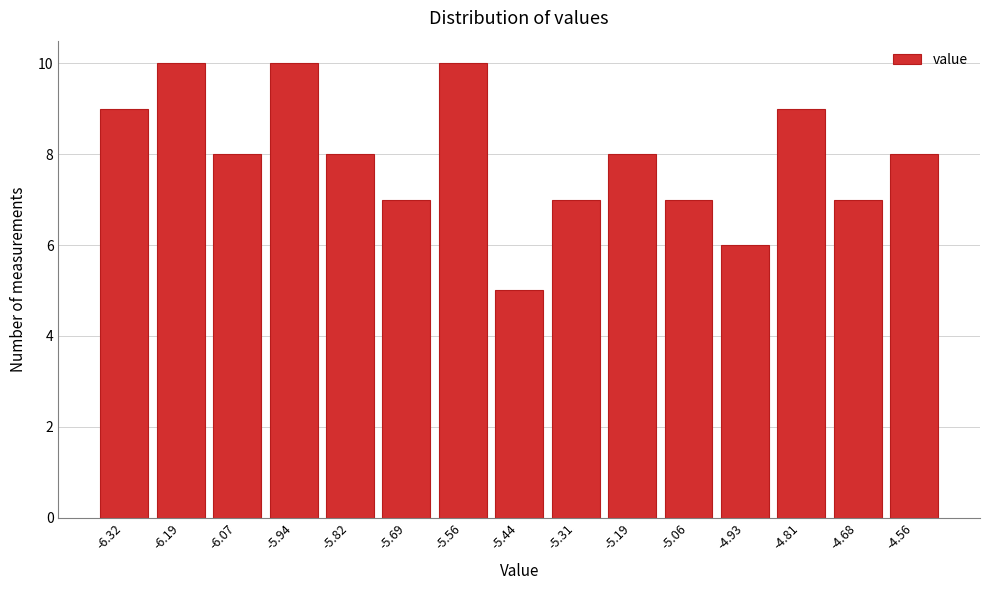

Reading left to right, extract all data points from this chart.

-6.32=9	-6.19=10	-6.07=8	-5.94=10	-5.82=8	-5.69=7	-5.56=10	-5.44=5	-5.31=7	-5.19=8	-5.06=7	-4.93=6	-4.81=9	-4.68=7	-4.56=8